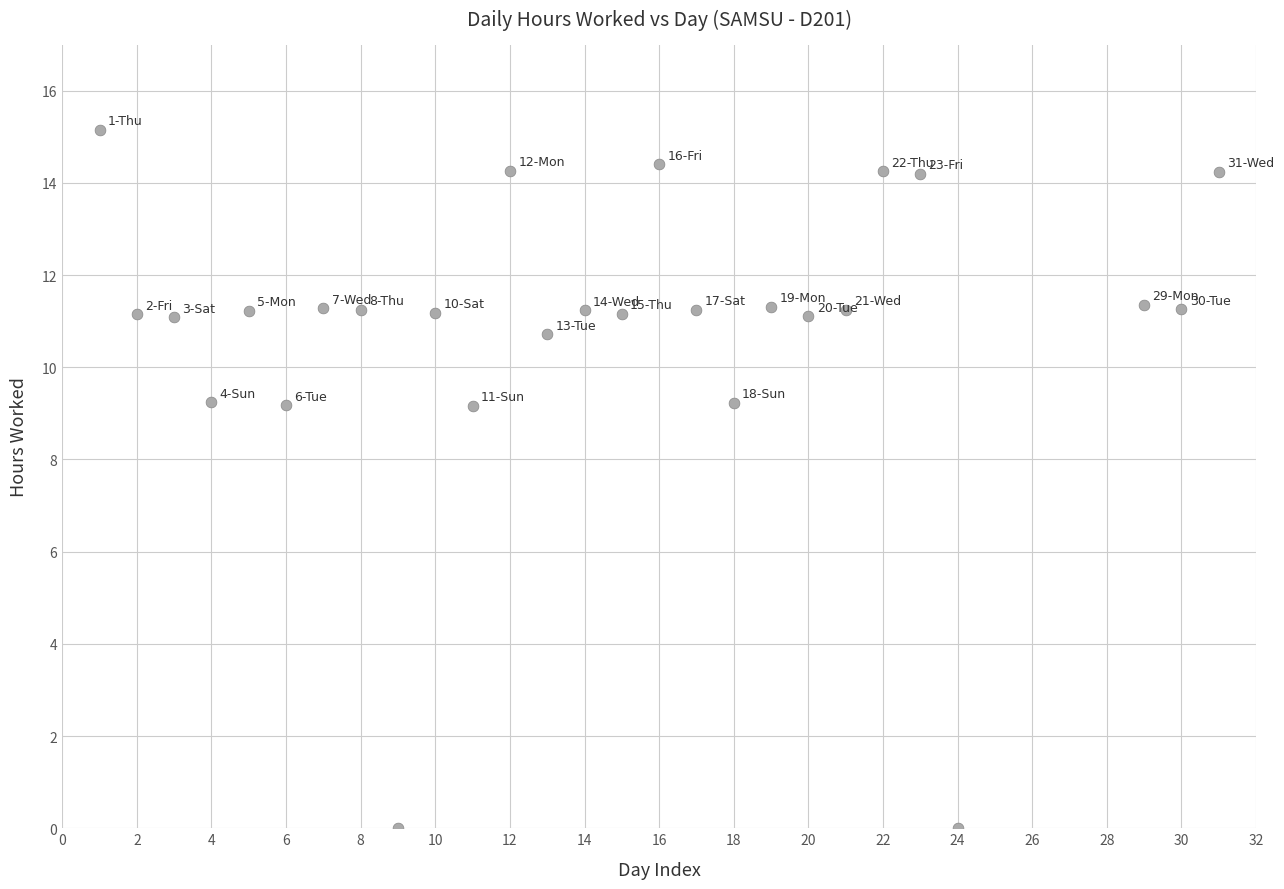

What is the range of X values (max minus min)?

30.0